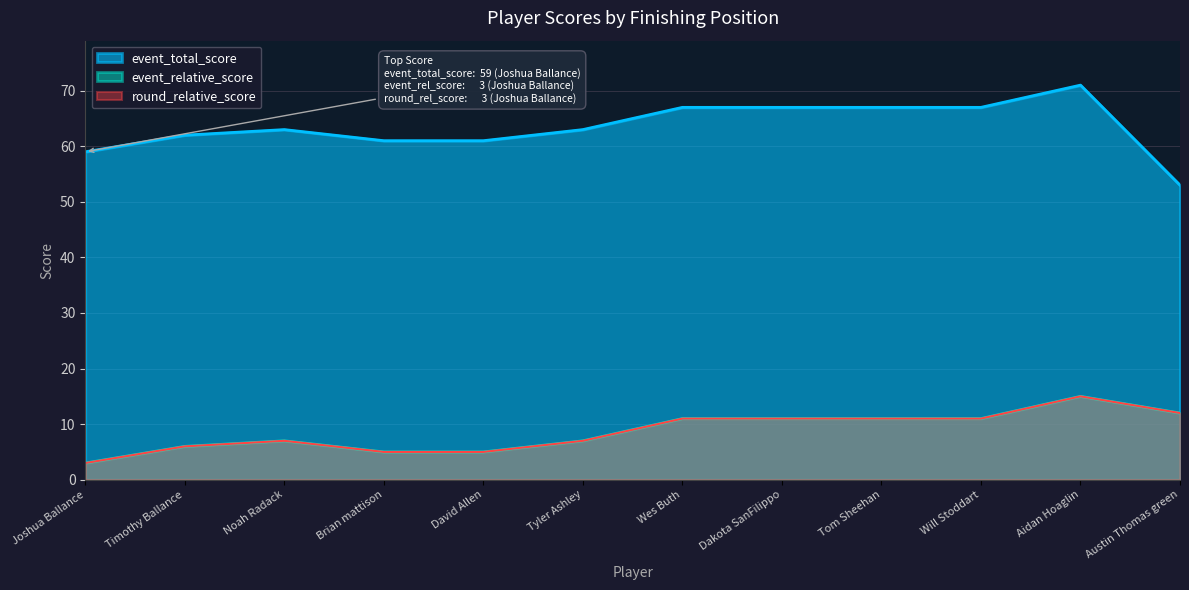

What position from the left is Timothy Ballance?

2